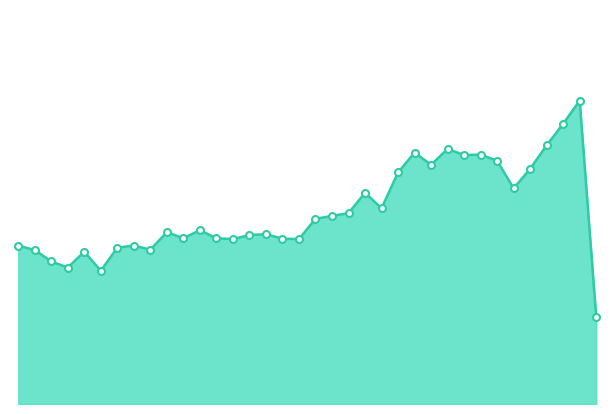

Count the number of data series in this chart.

1